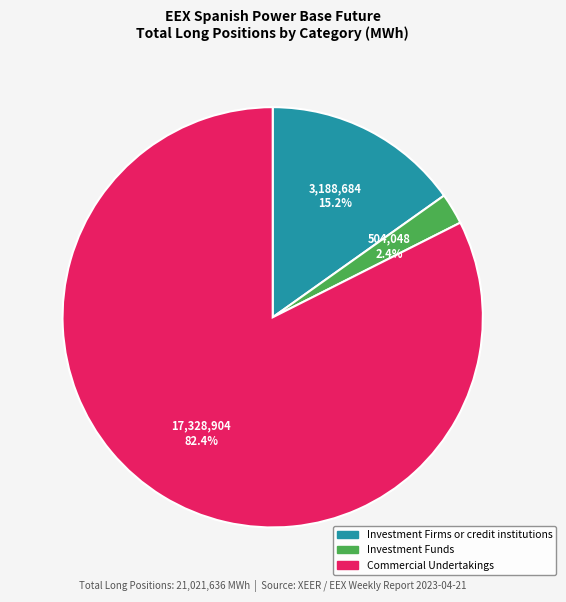

How many segments does this pie chart have?

3